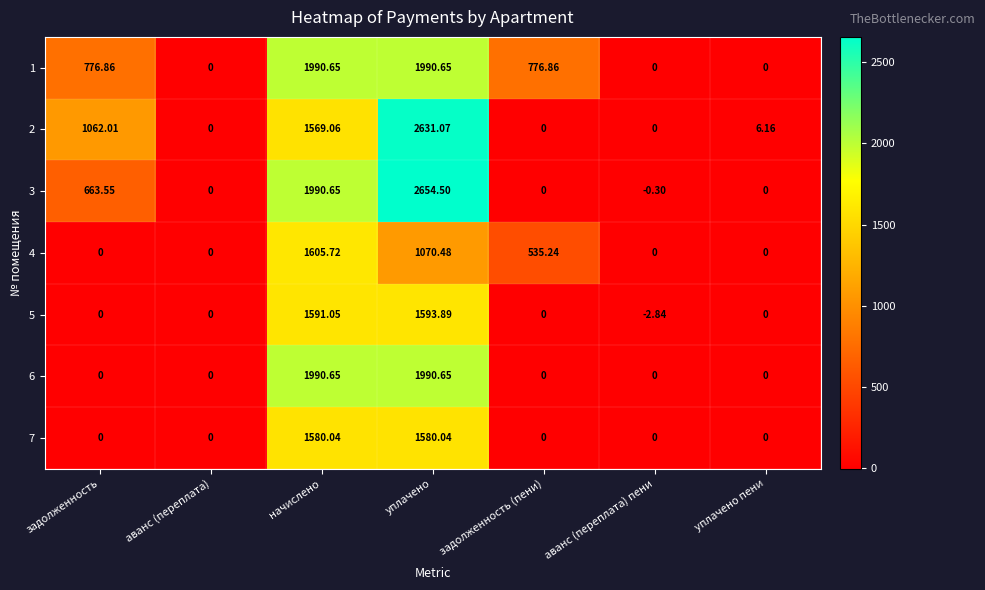

Is the value of 6 at уплачено greater than the value of 2 at начислено?

Yes